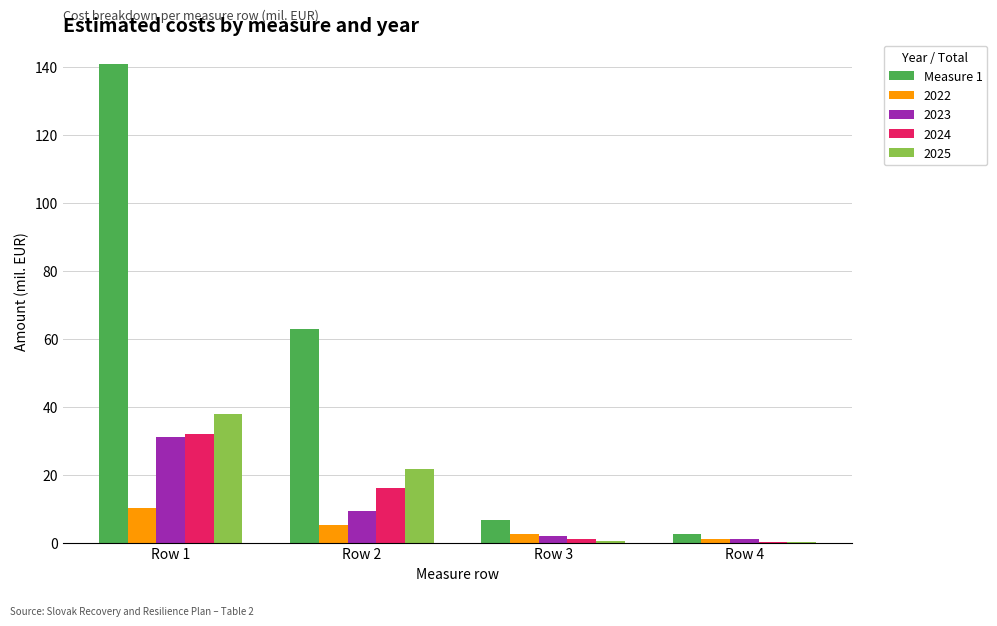

What is the maximum value shown in the chart?

140.9